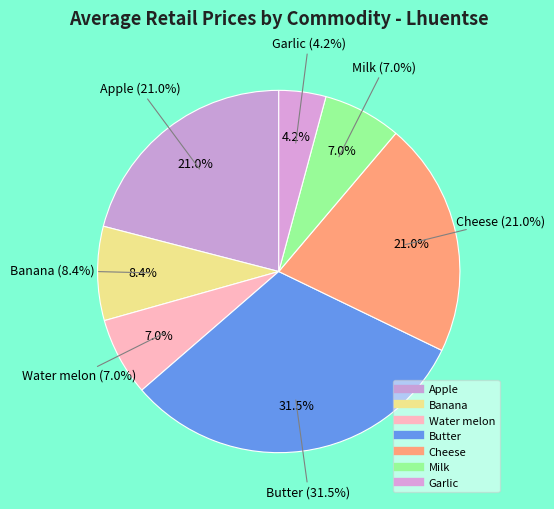

What is the largest slice in the pie chart?

Butter